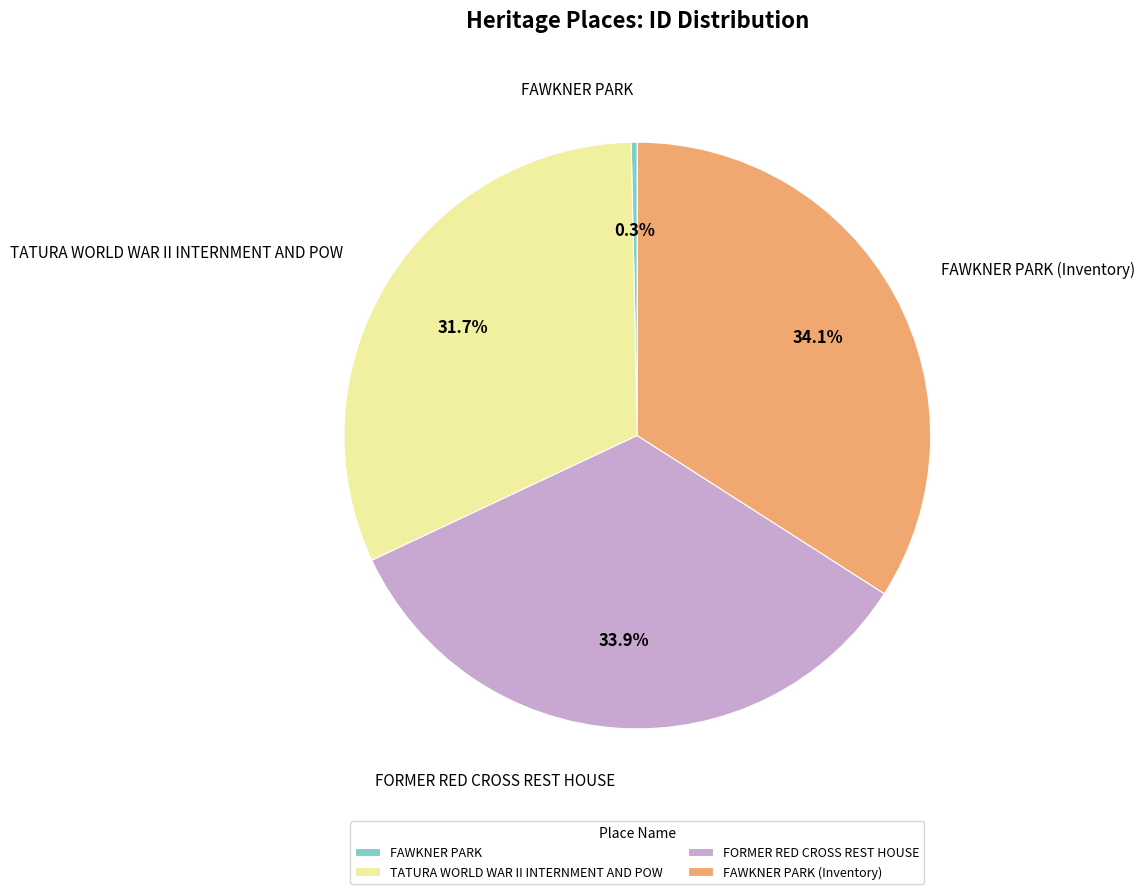

How many segments does this pie chart have?

4